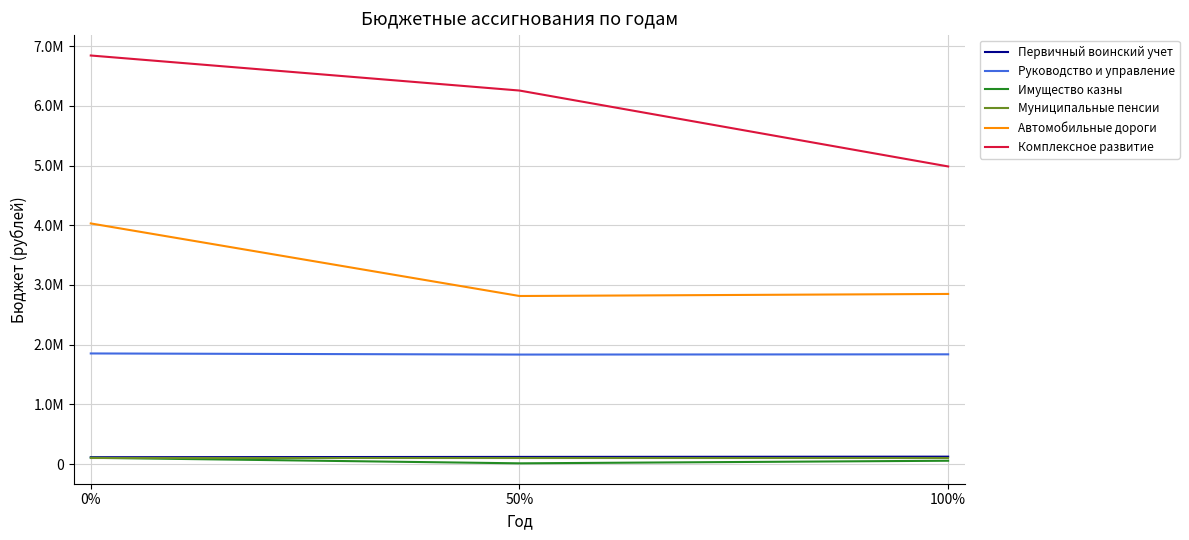

Does the chart display data point markers on the line(s)?

No